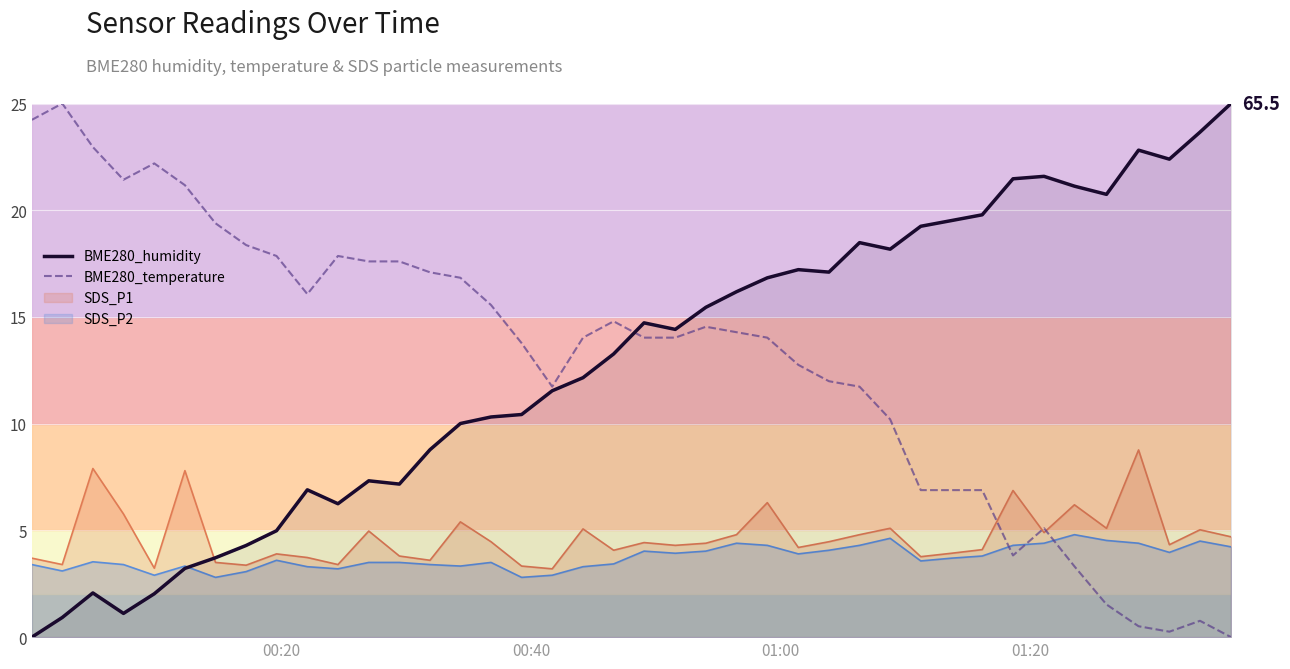

True or false: BME280_humidity has more than 1 interior local peaks.

True